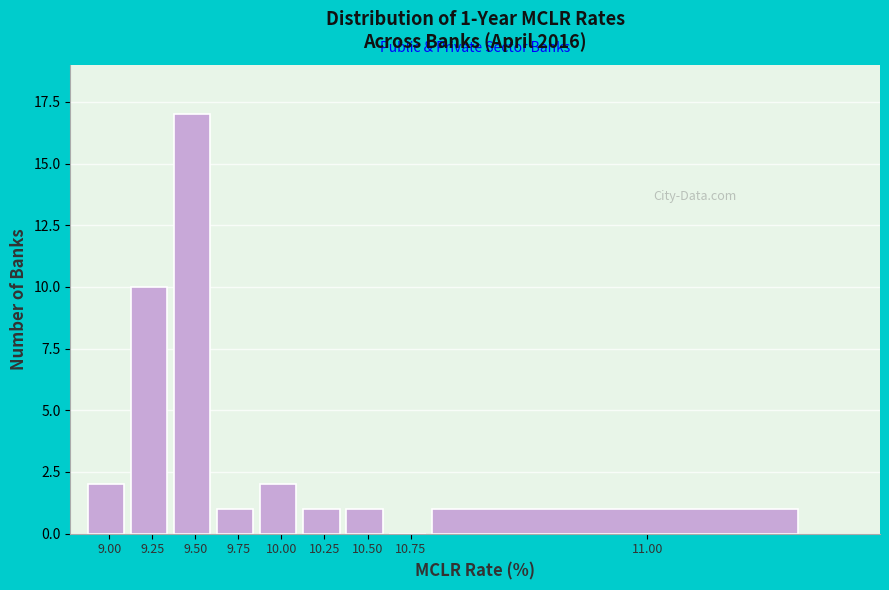

Reading left to right, transcribe all the data shown in this chart.

9.00=2	9.25=10	9.50=17	9.75=1	10.00=2	10.25=1	10.50=1	10.75=0	11.00=1